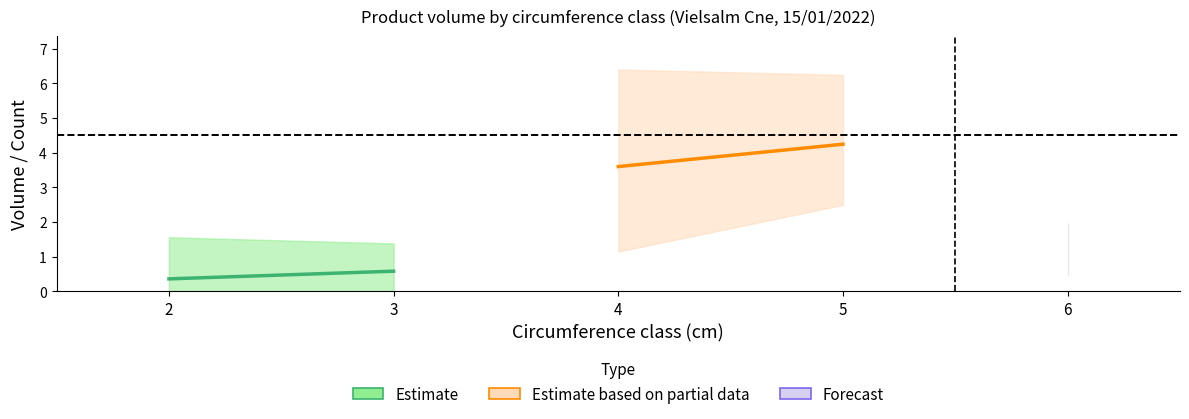

True or false: produit_vtgr has a value of 4.2 at 5.

True